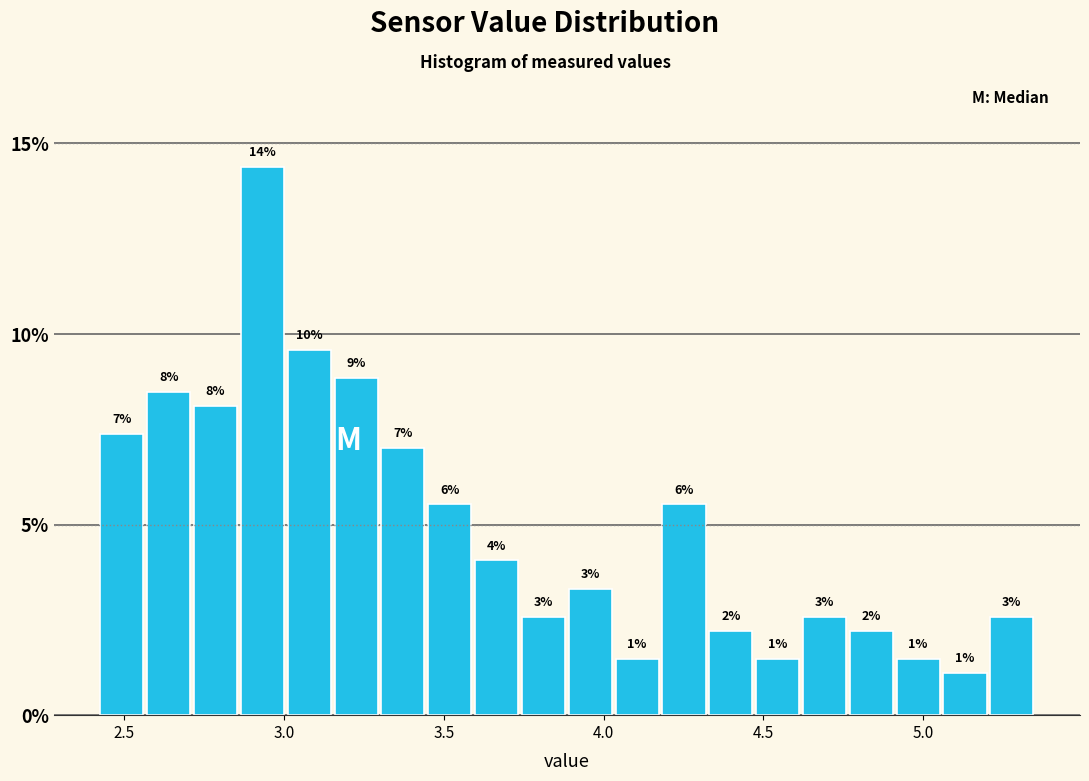

Around what value on the x-axis is the tallest bar? Give the approximate position of its centre, as read against the axis.

2.95